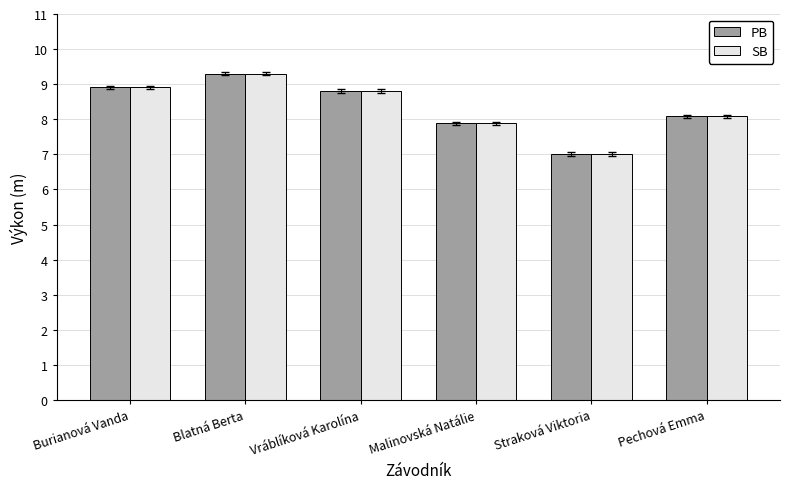

How many bars are there in each group?

2